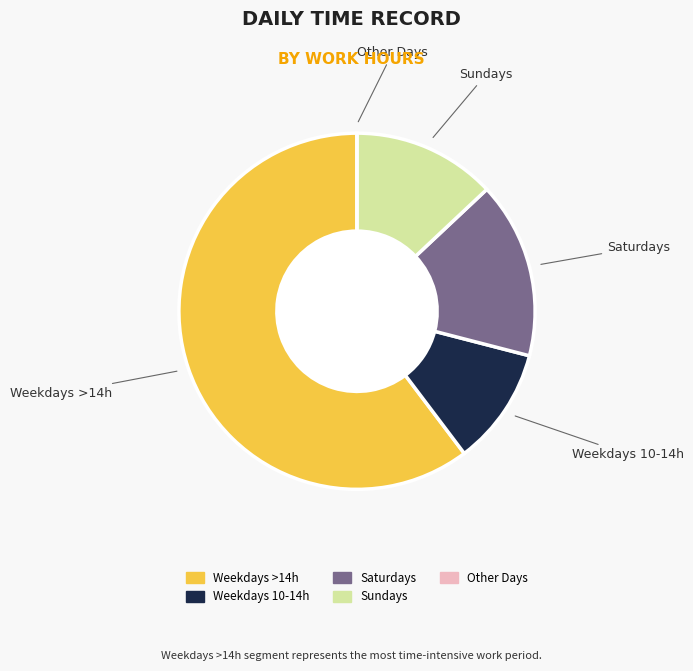

Is there a majority slice in this chart?

Yes